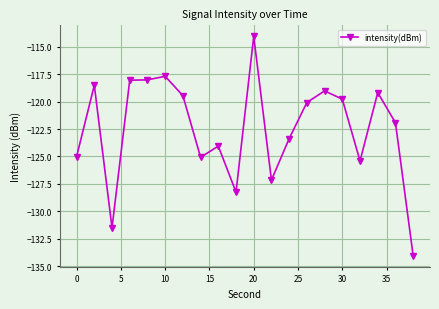

What is the greatest value displayed?

-114.0